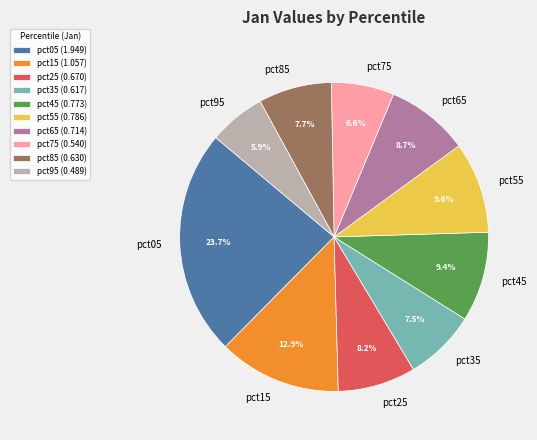

Which has a higher value, pct95 or pct85?

pct85